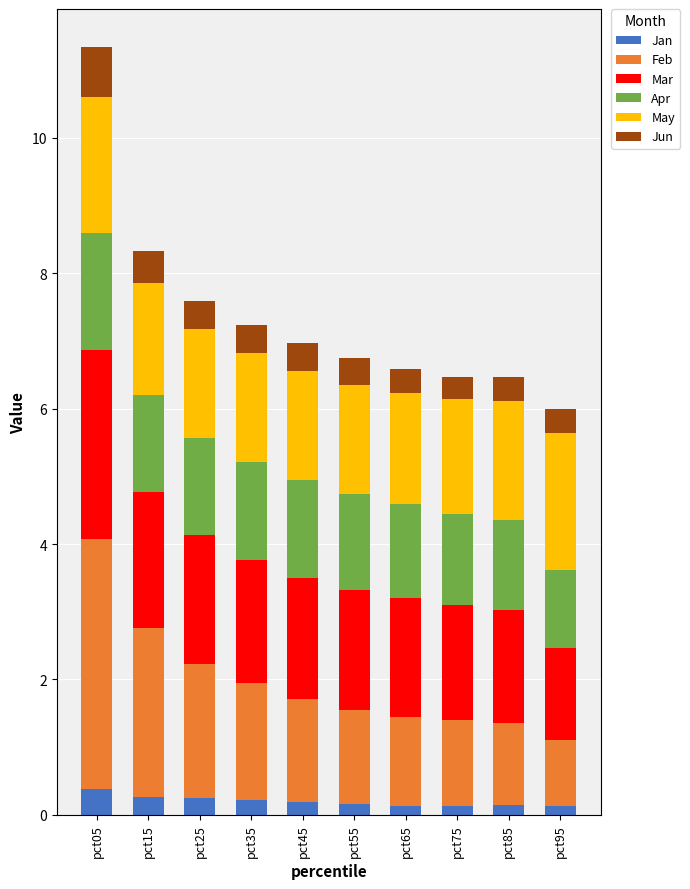

At which category is the sum across all series the highest?

pct05